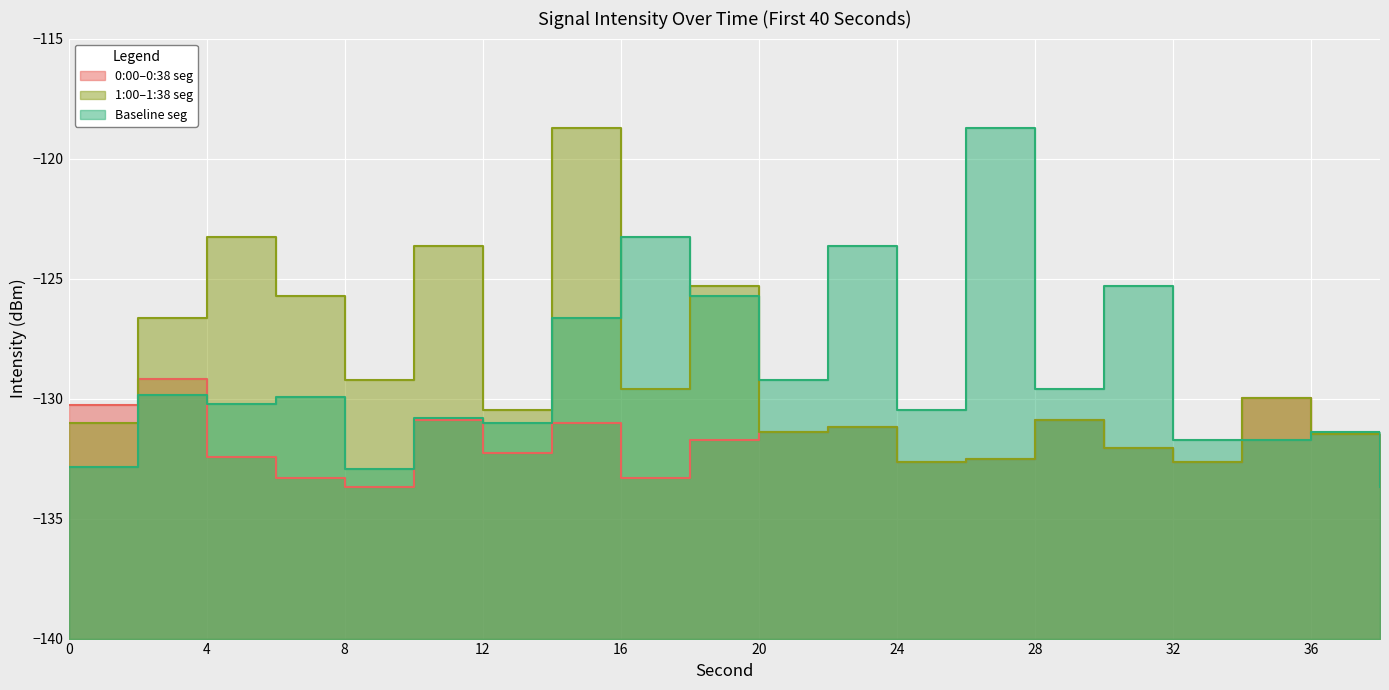

True or false: intensity_first30sec and intensity_1min intersect in this chart.

True